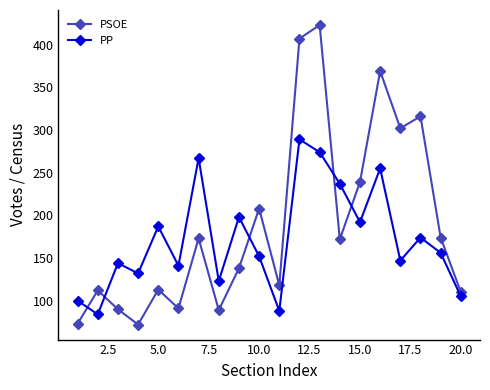

List the series in order of their overall mean, lowest first.

PP, PSOE